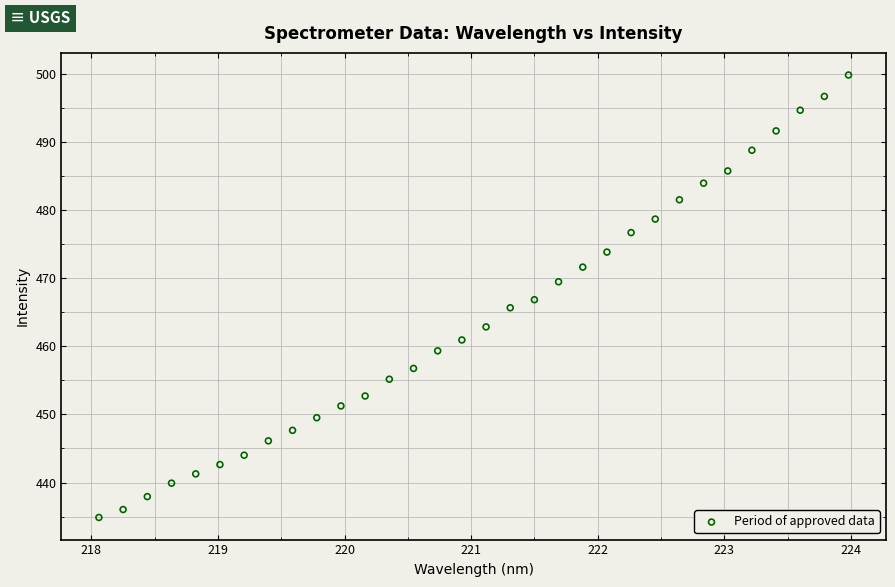

What is the range of Y values (max minus min)?

64.9